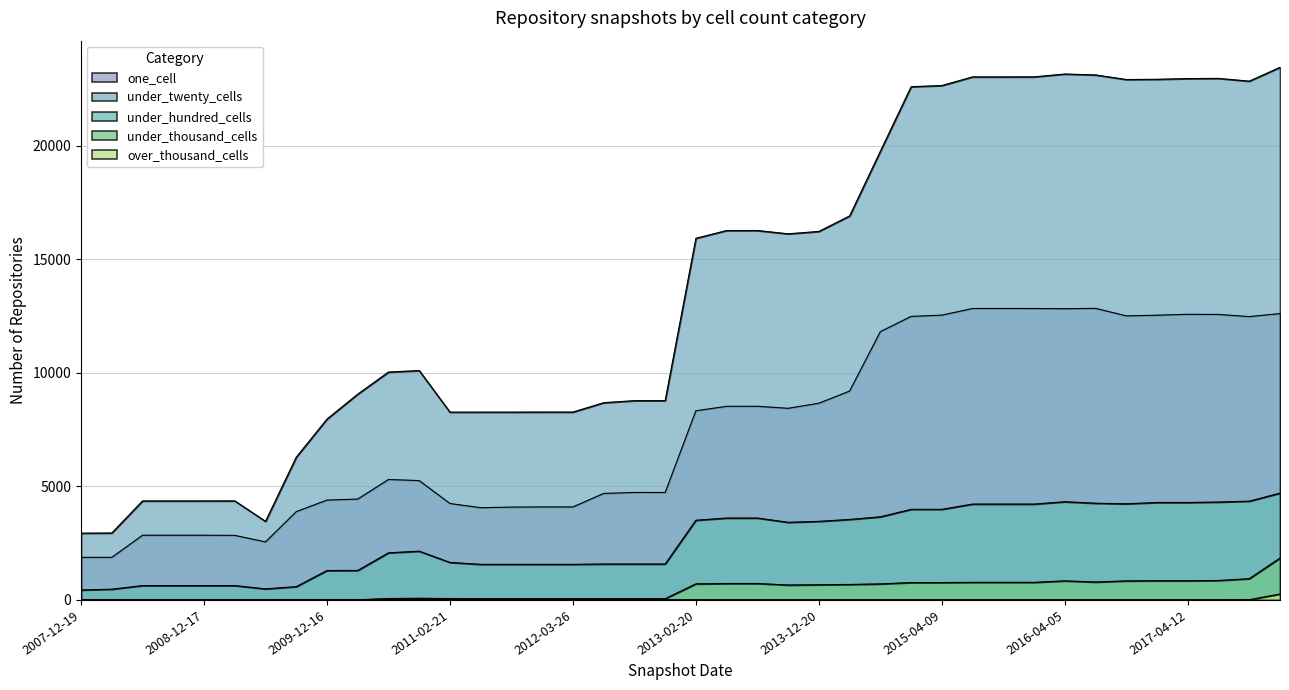

At which label is under_hundred_cells closest to 2570?

2010-11-17